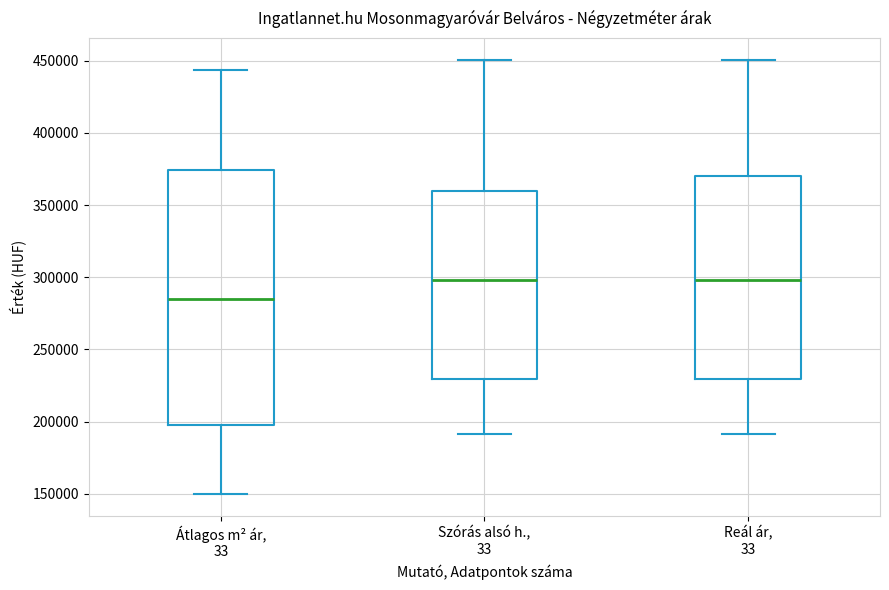

Reading left to right, read every box against the y-axis: the position of its median line, the range the box covers, and the ends of its whiskers. The values are not printed on the chart, so give them approximately, as read against the axis.

Átlagos m² ár, 33: median 285000, box 200000 to 375000, whiskers 150000 to 445000
Szórás alsó h., 33: median 300000, box 230000 to 360000, whiskers 190000 to 450000
Reál ár, 33: median 300000, box 230000 to 370000, whiskers 190000 to 450000